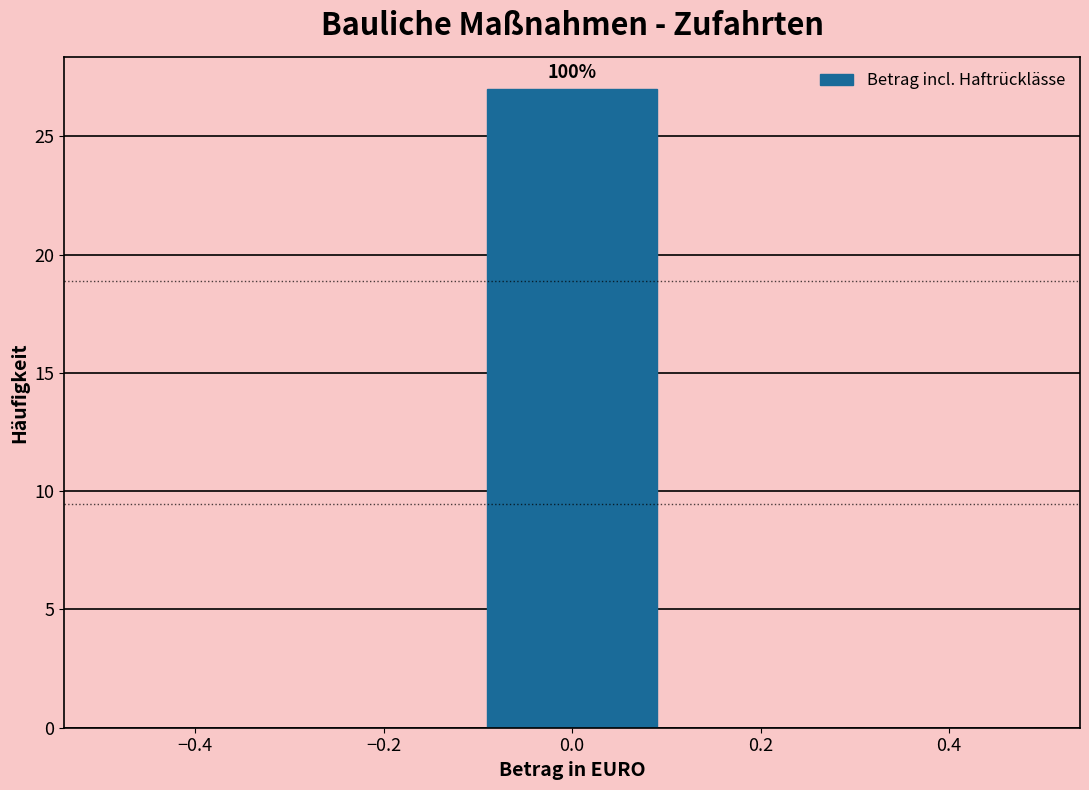

Over which range of the x-axis is the bar tallest?

-0.1 to 0.1